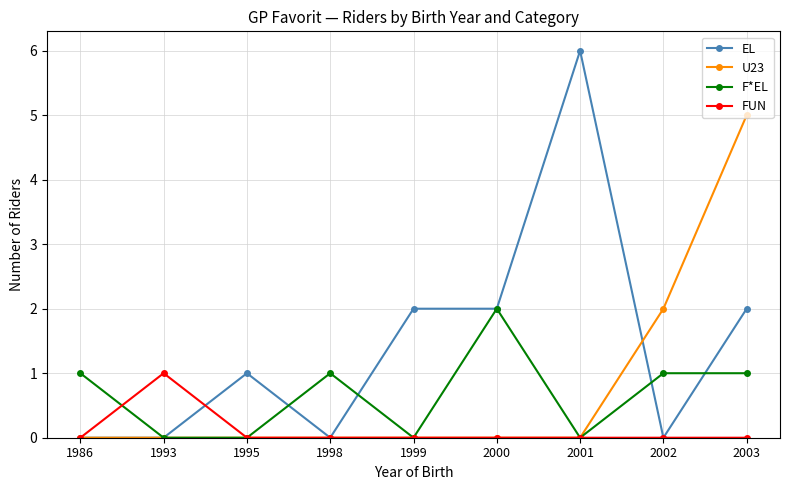

The FUN series shows -1 at 2001. True or false?

False